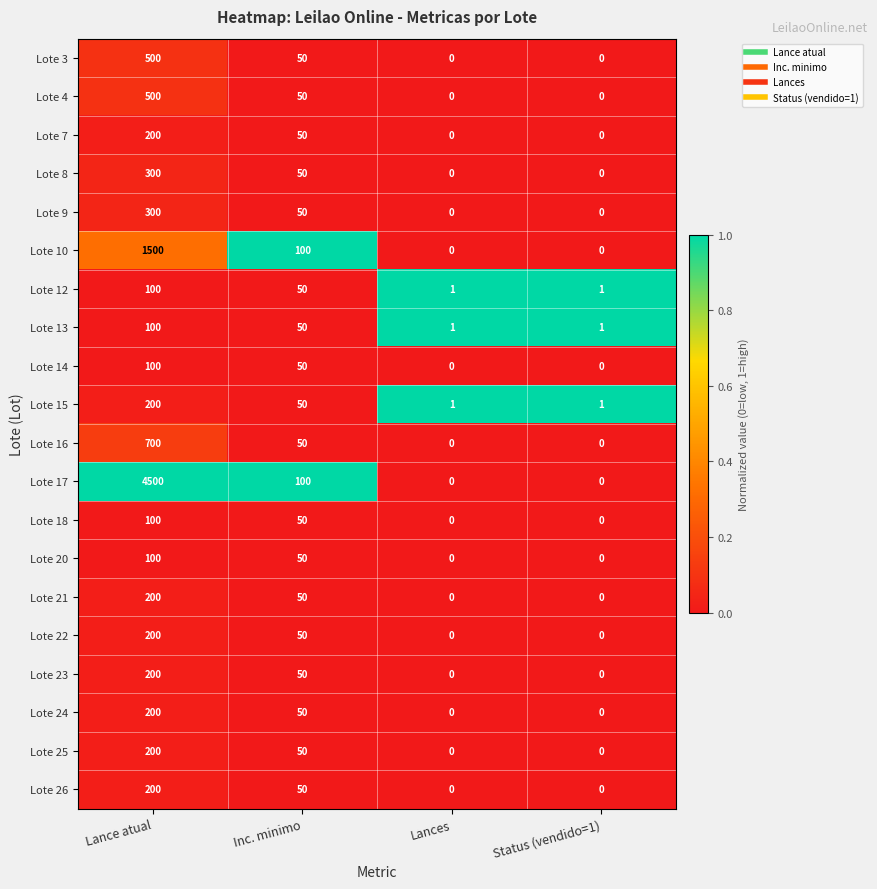

What is the highest value of the Lote 3 series?

500